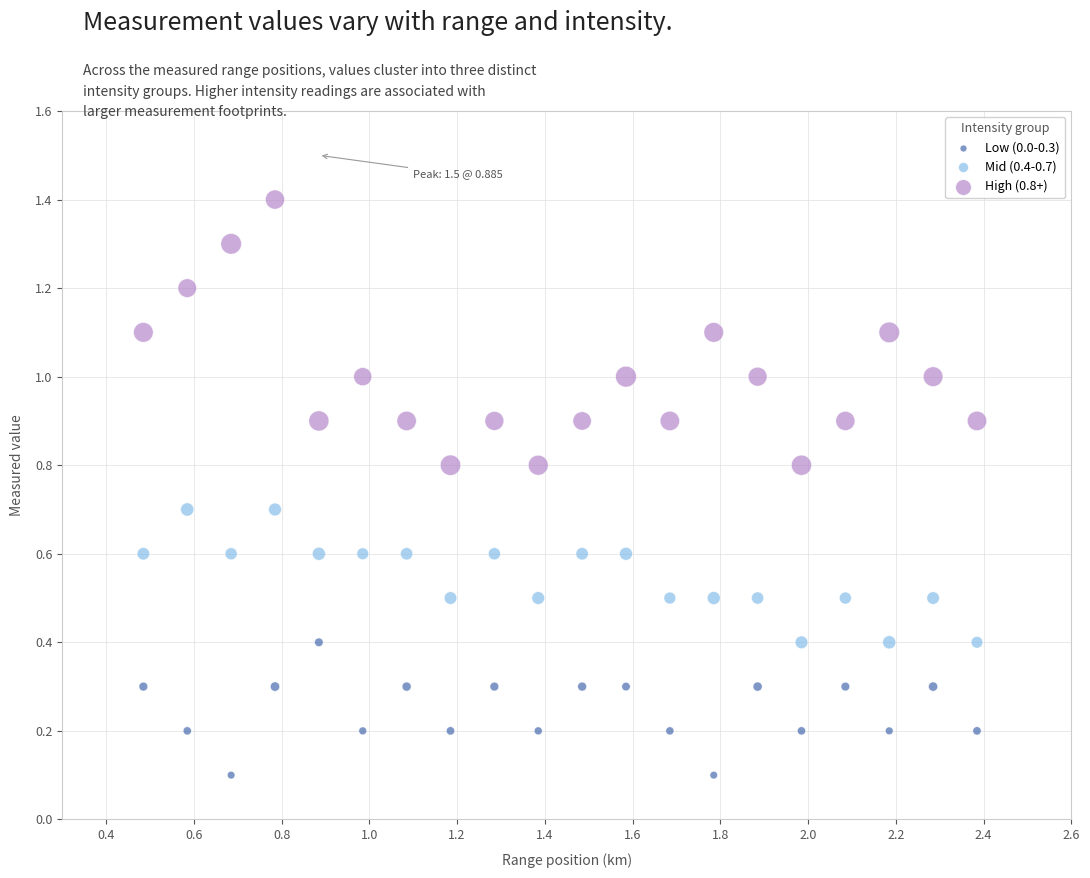

Which series reaches the minimum Y coordinate?

Low (0.0-0.3)